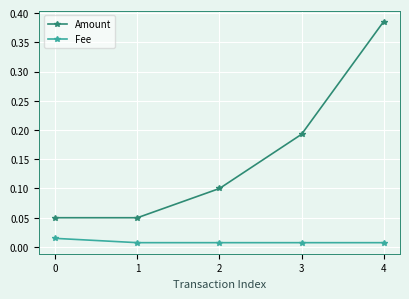

Rank the series by their maximum value, from highest to lowest.

Amount, Fee